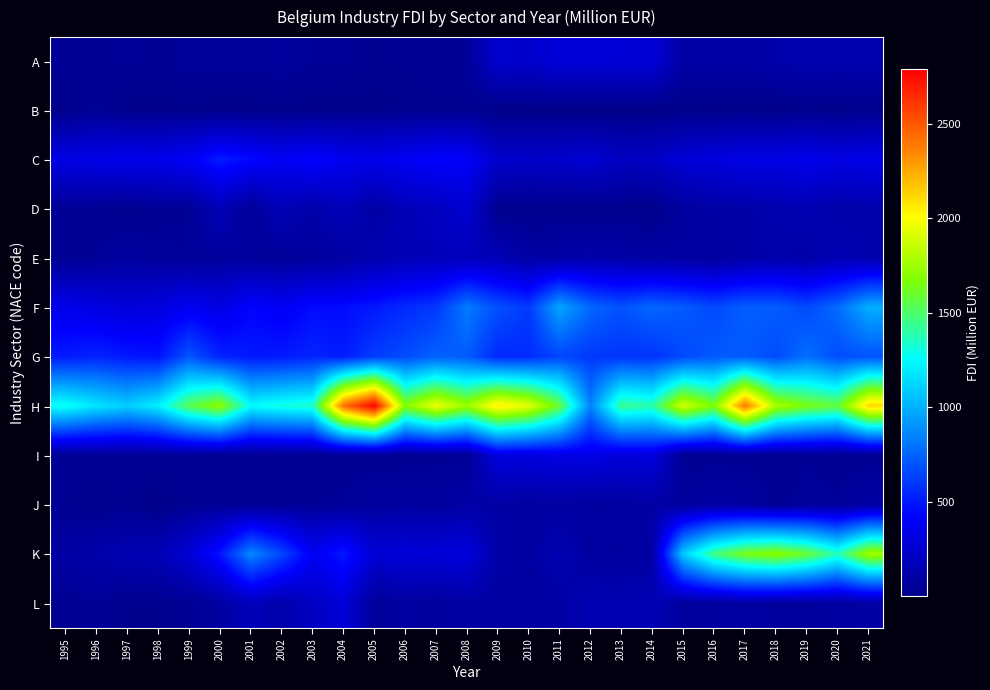

List the series in order of their peak value, highest first.

H, K, F, G, C, I, A, L, D, E, J, B